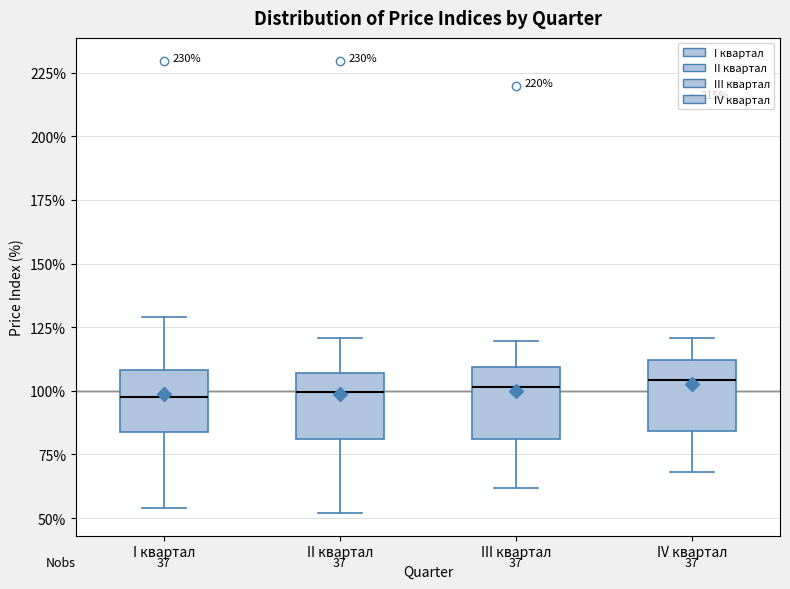

Reading left to right, read every box against the y-axis: the position of its median line, the range the box covers, and the ends of its whiskers. The values are not printed on the chart, so give them approximately, as read against the axis.

I квартал: median 100, box 85 to 110, whiskers 55 to 130
II квартал: median 100, box 80 to 105, whiskers 50 to 120
III квартал: median 100, box 80 to 110, whiskers 60 to 120
IV квартал: median 105, box 85 to 110, whiskers 70 to 120